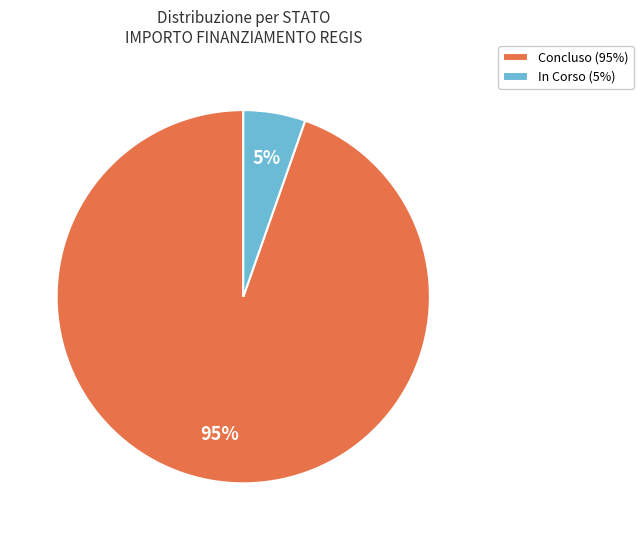

What percentage is the In Corso (5%) slice, to the nearest percent?

5%